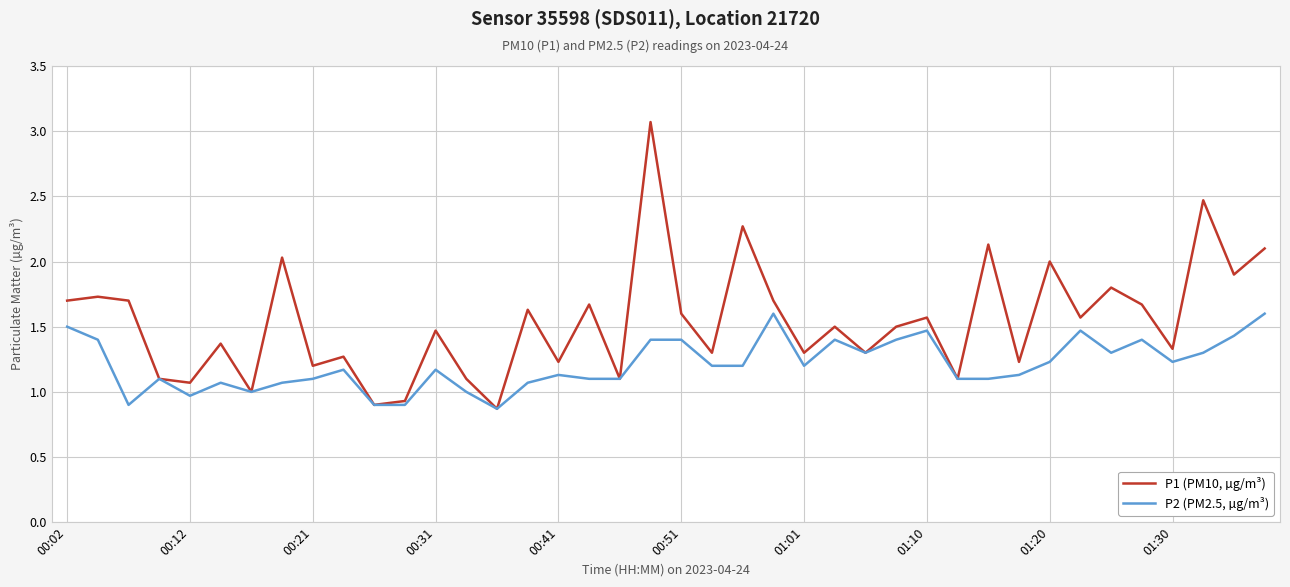

What are all the series names shown in the legend?

P1 (PM10, µg/m³), P2 (PM2.5, µg/m³)